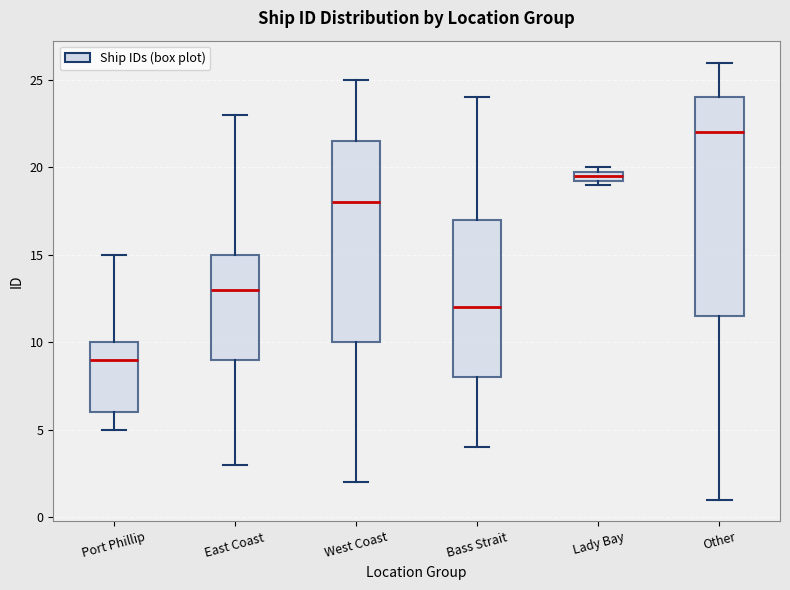

Comparing the boxes themselves (not the whiskers), which one is the tallest?

Other